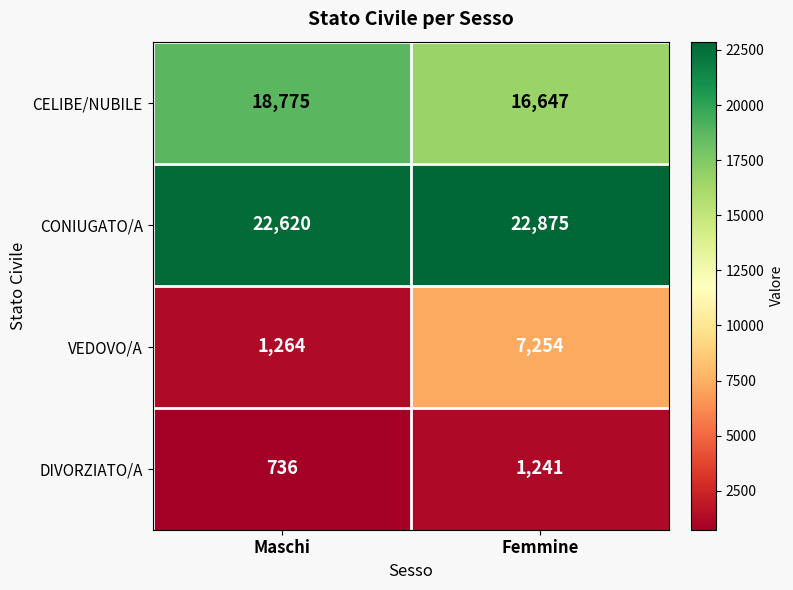

True or false: CONIUGATO/A has a value of 22620 at Maschi.

True